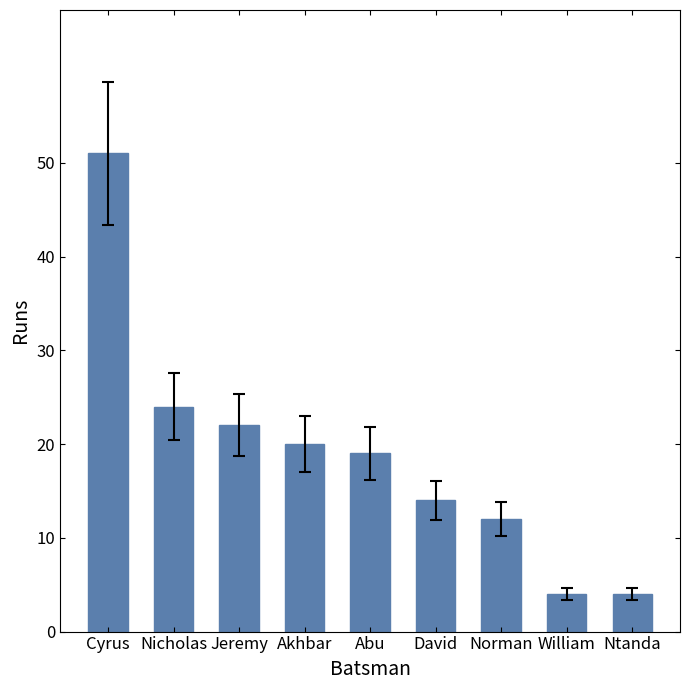

What is the smallest value displayed?

4